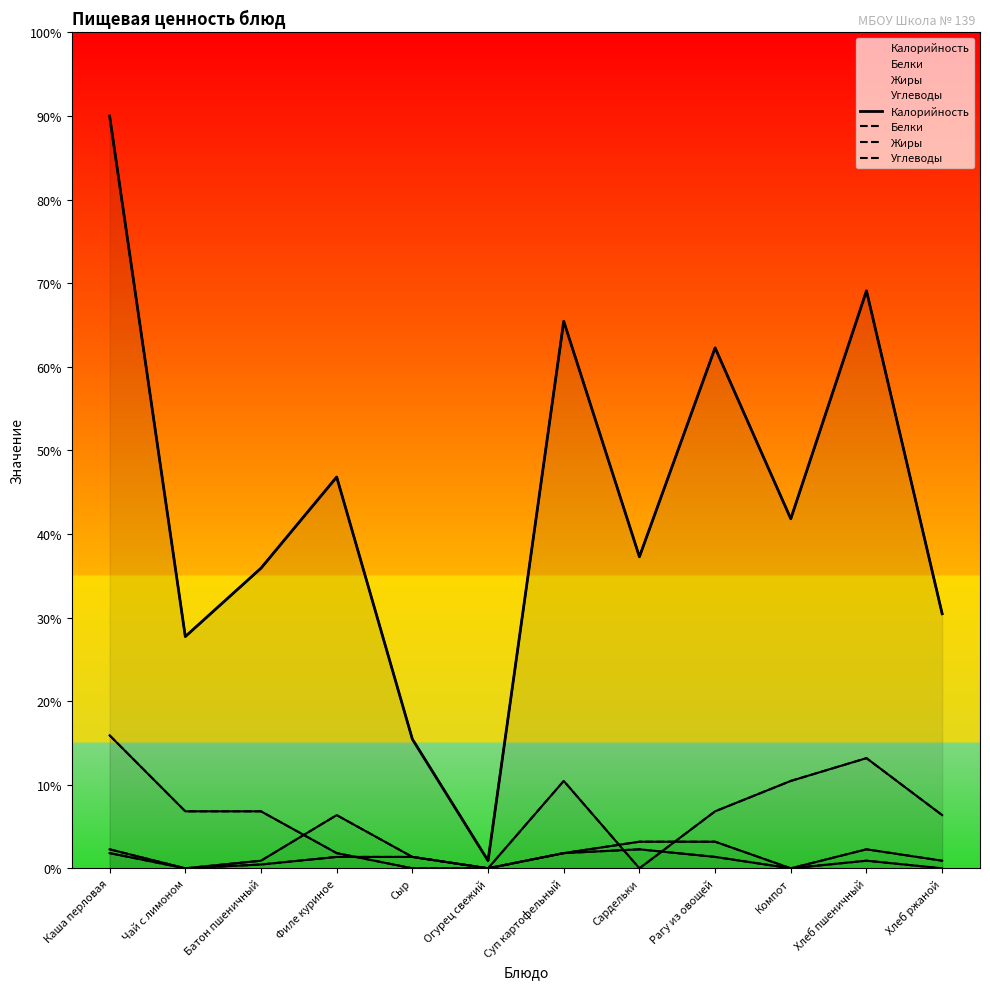

At which category is the sum across all series the highest?

Каша перловая